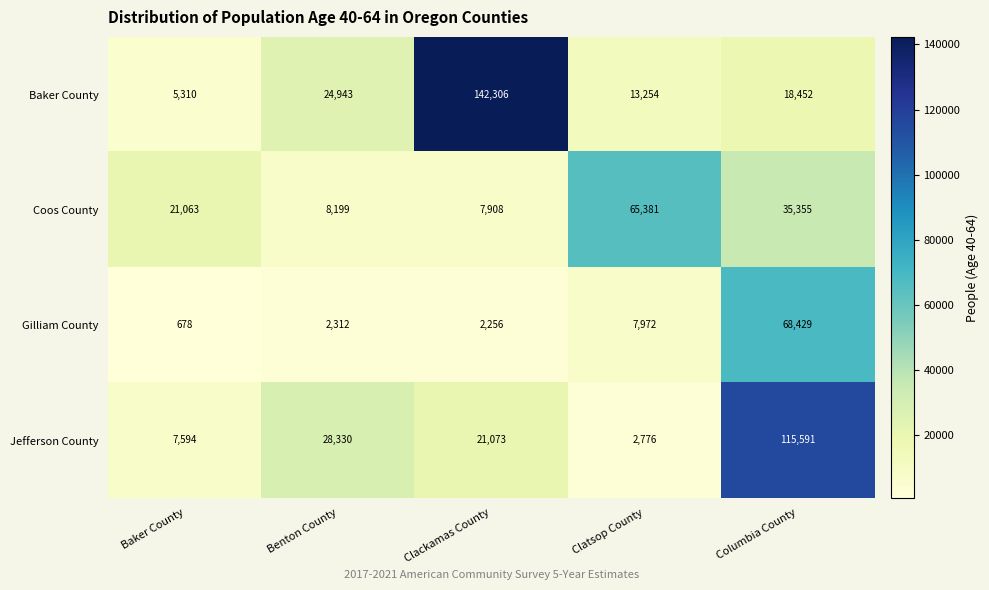

What is the difference between the second highest and second lowest values in the Baker County series?

11689